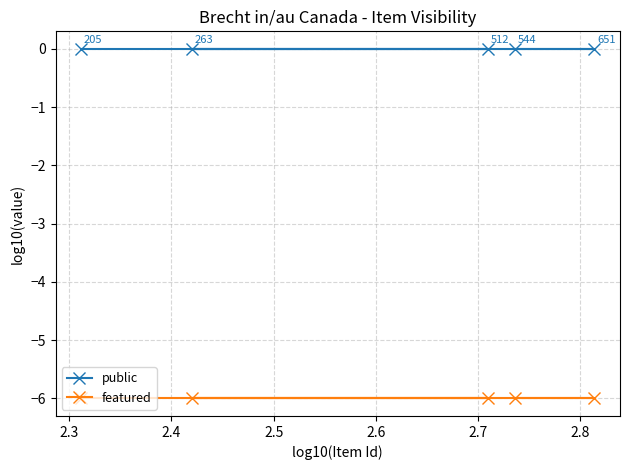

Does the chart display data point markers on the line(s)?

Yes